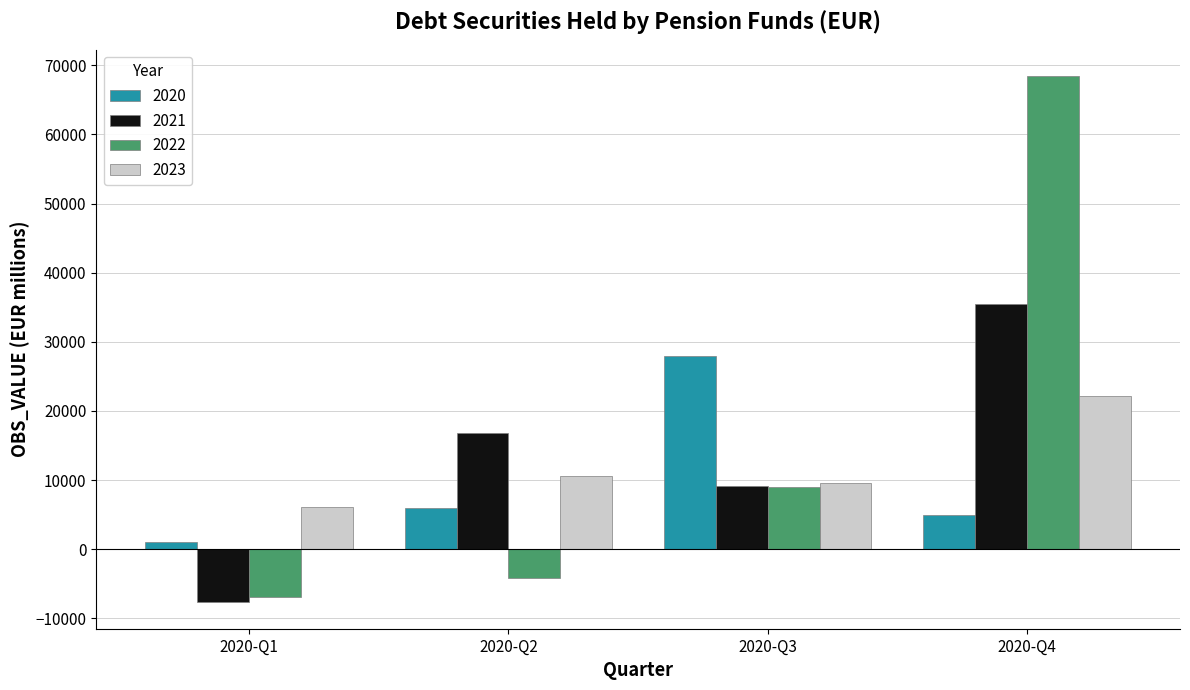

Which series changed the most between 2020-Q3 and 2020-Q4?

2022